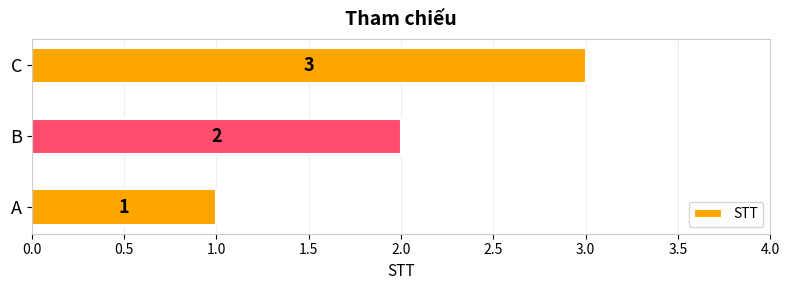

How many values are between 1 and 3?

3